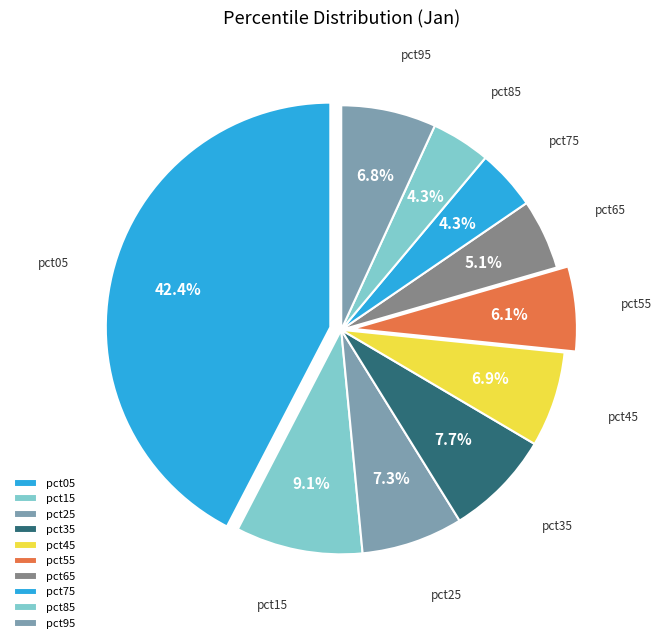

Which category has the biggest portion of the pie?

pct05